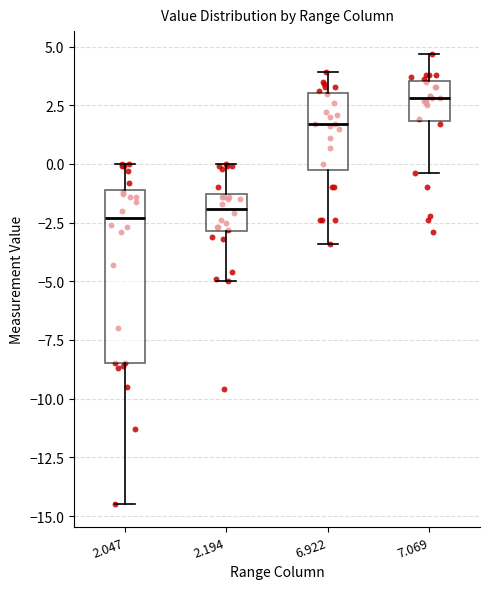

Which box is the tallest, from its lower edge to its upper edge?

2.047